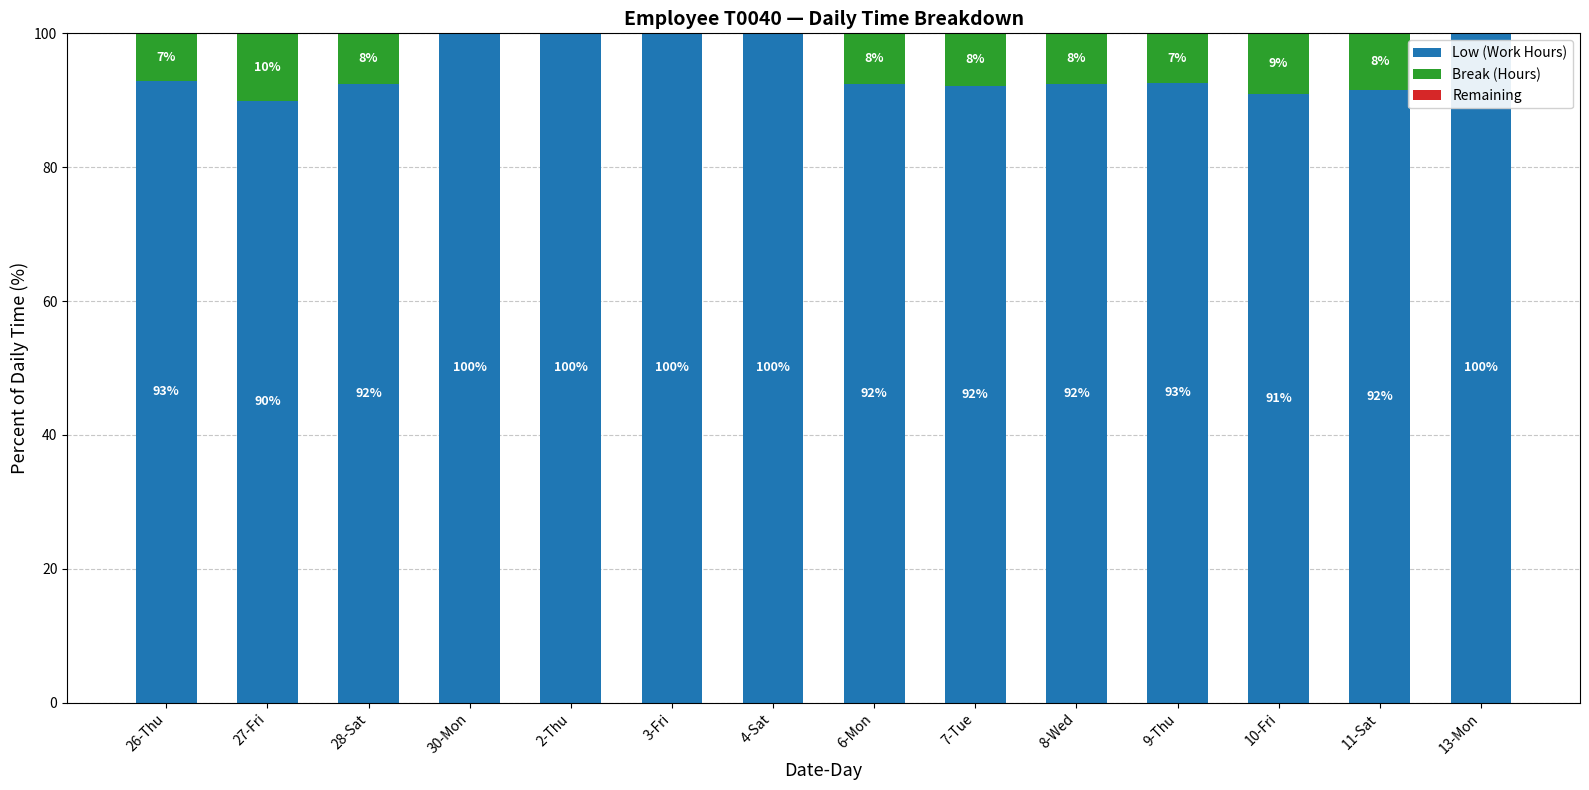

At which label is Low (Work Hours) closest to 94?

26-Thu